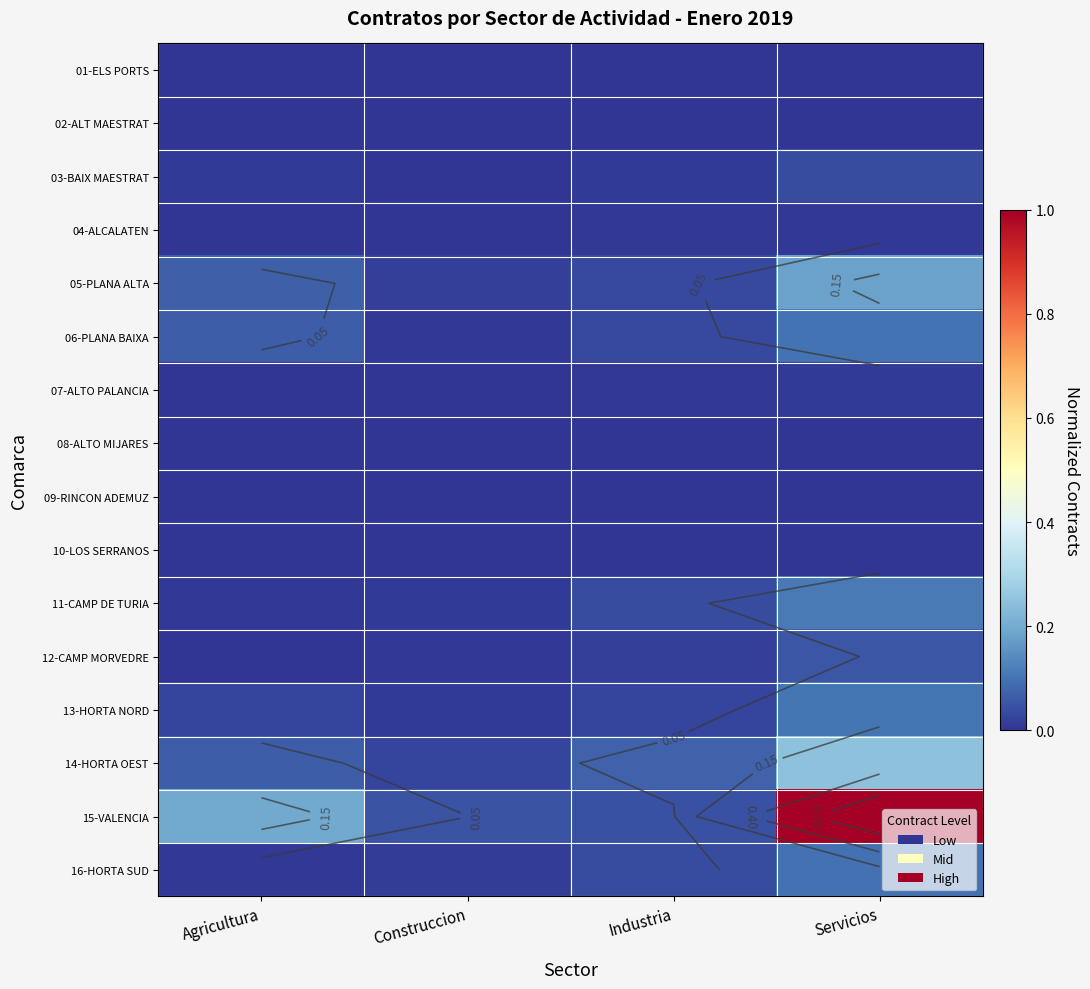

At Agricultura, list the series in order from largest to smallest.

15-VALENCIA, 05-PLANA ALTA, 14-HORTA OEST, 06-PLANA BAIXA, 13-HORTA NORD, 03-BAIX MAESTRAT, 16-HORTA SUD, 11-CAMP DE TURIA, 12-CAMP MORVEDRE, 07-ALTO PALANCIA, 10-LOS SERRANOS, 08-ALTO MIJARES, 09-RINCON ADEMUZ, 04-ALCALATEN, 02-ALT MAESTRAT, 01-ELS PORTS